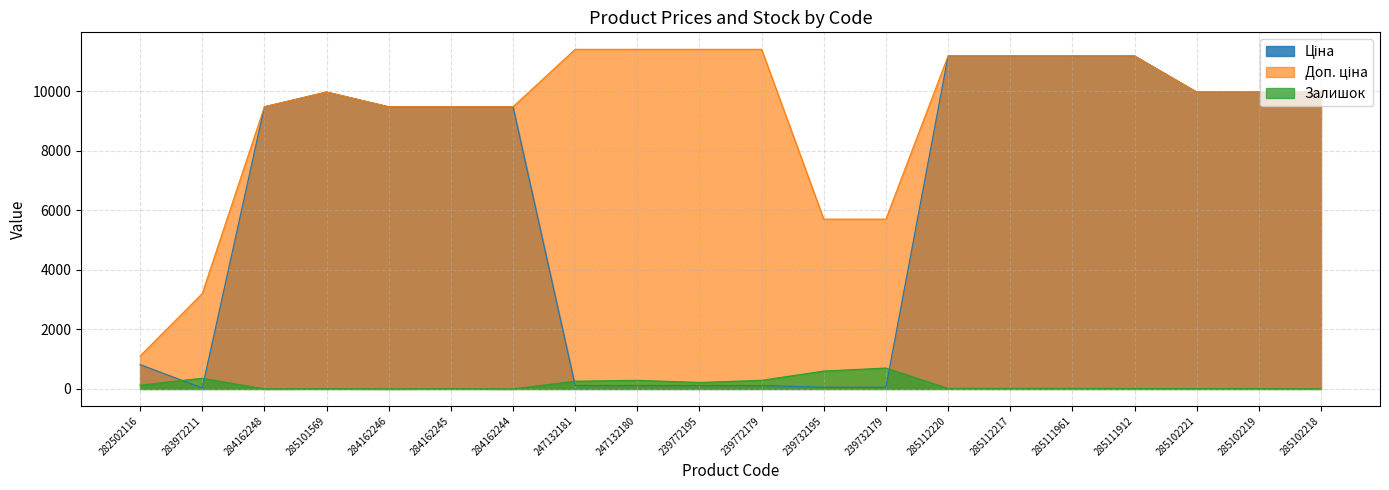

Where do Ціна and Залишок first cross each other?

282502116 and 283972211